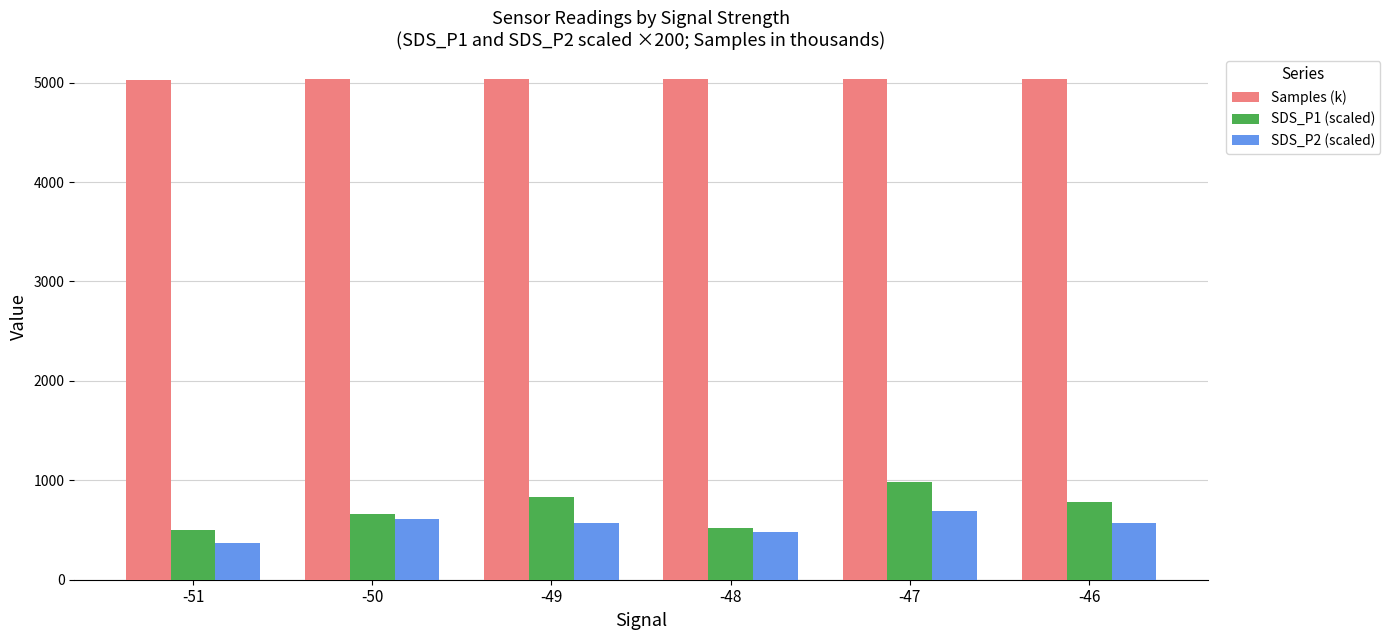

What is the spread (max minus min) of values at -46?

4461.9